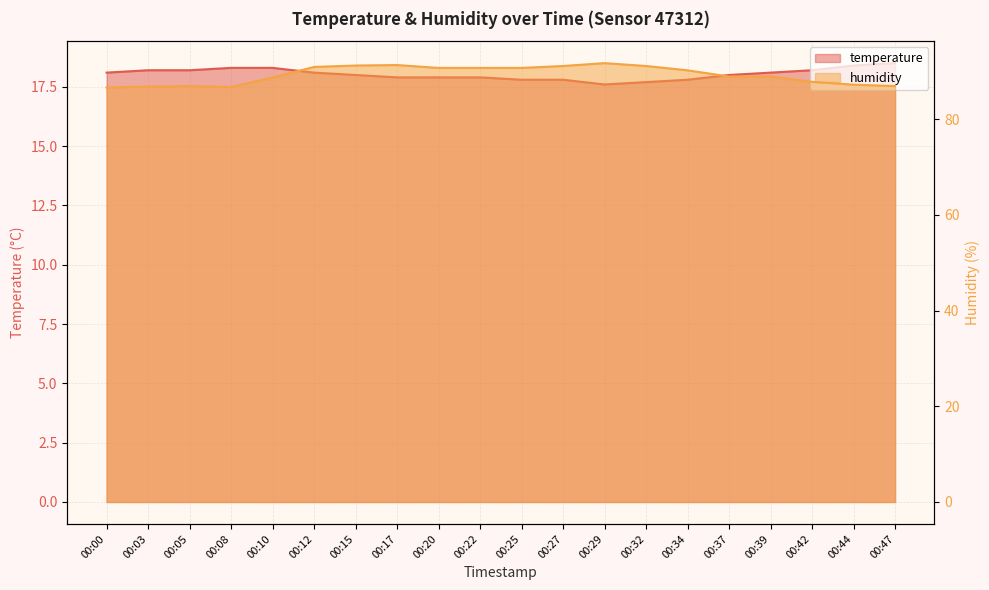

True or false: temperature and humidity cross at least once.

False